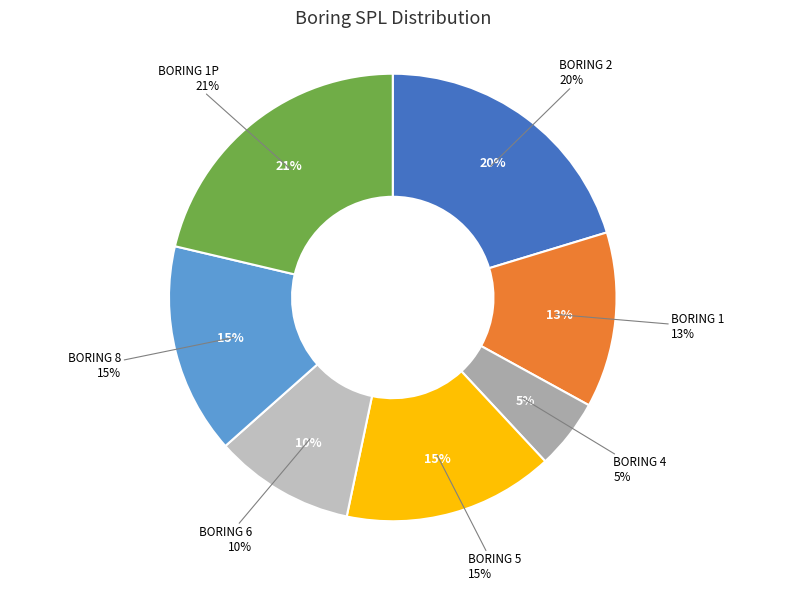

True or false: 1 accounts for 1% of the total.

False